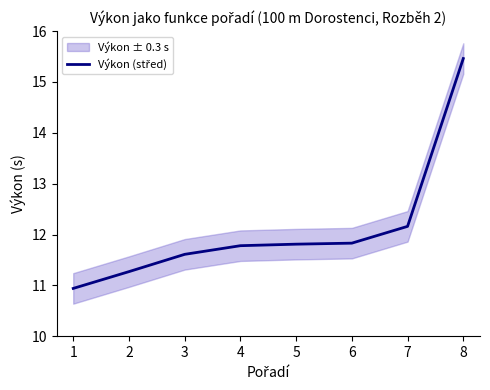

The value at 4 is 17.9. True or false?

False